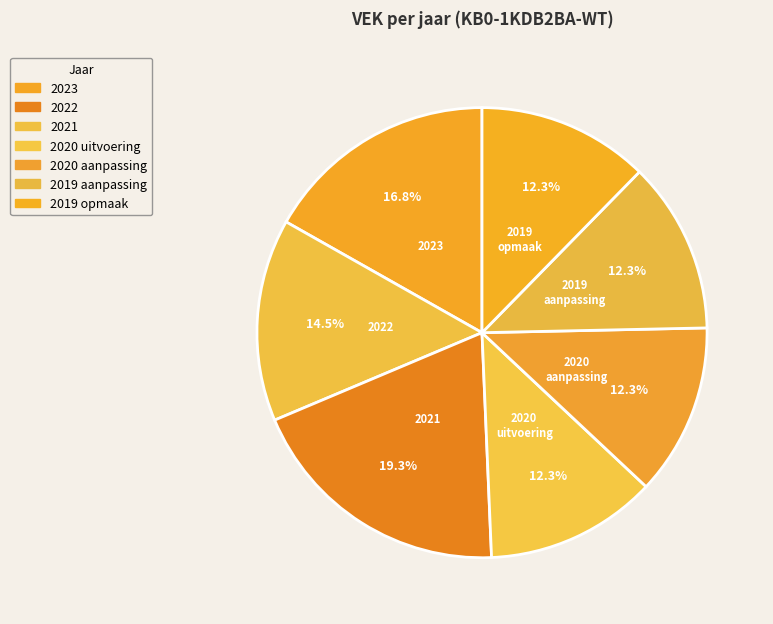

Count the number of slices in the pie.

7